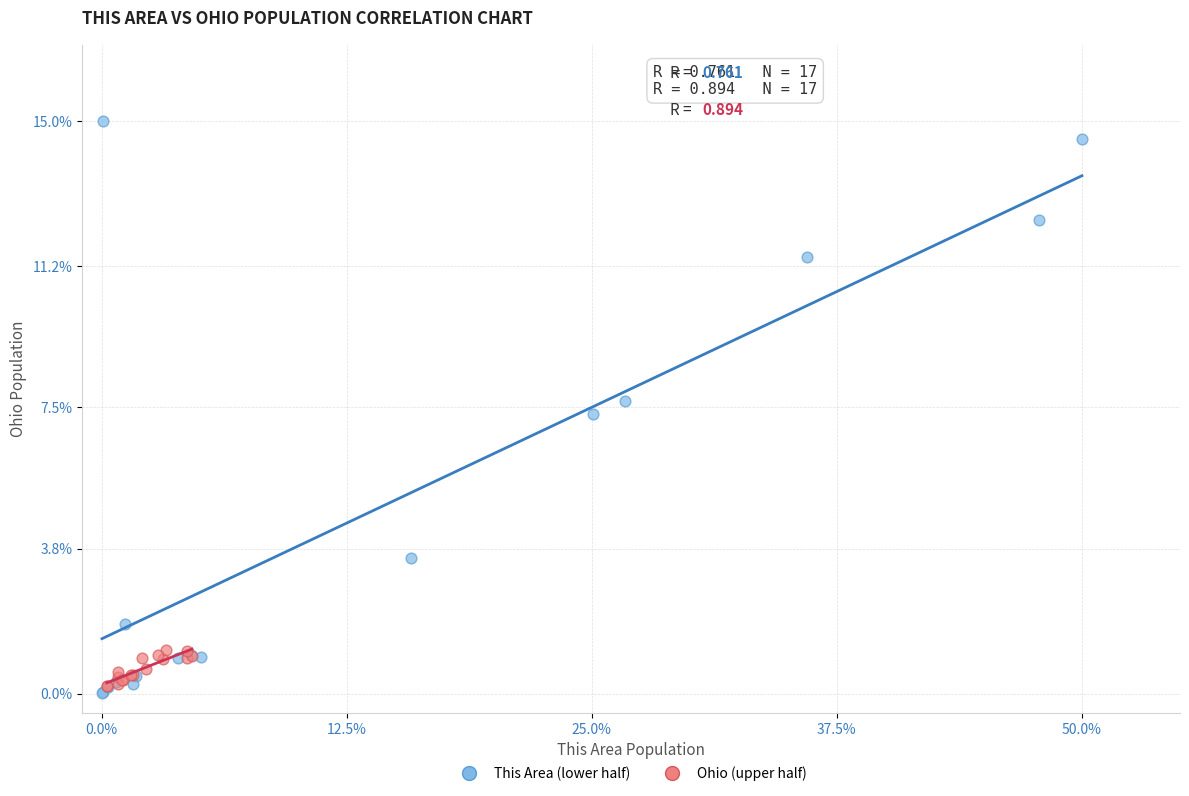

Which series reaches the maximum Y coordinate?

This Area (lower half)